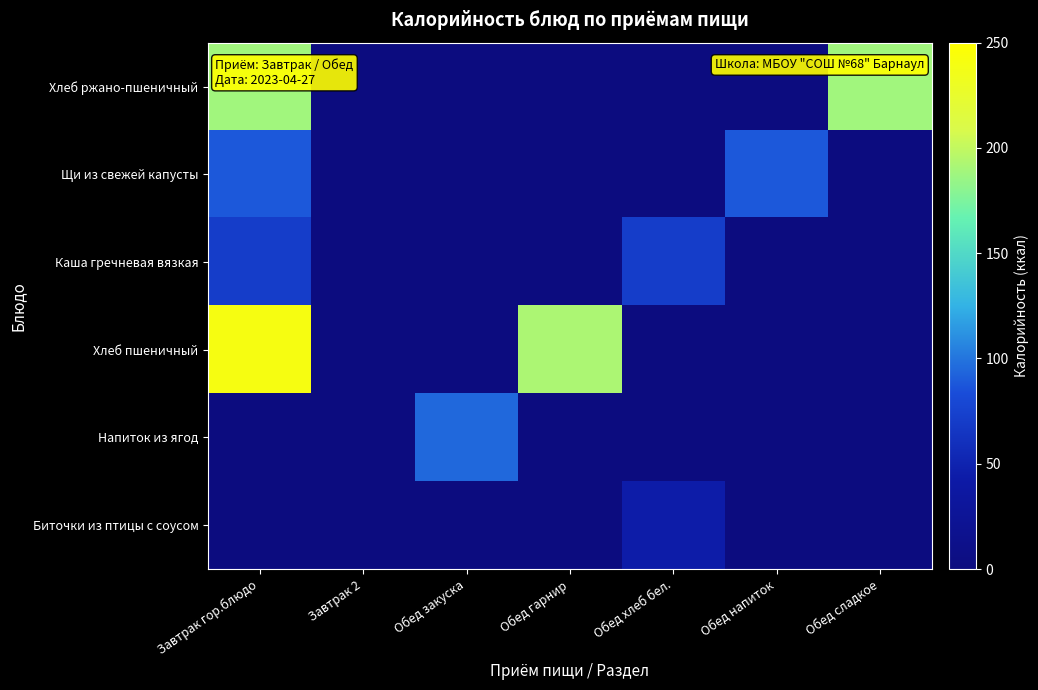

Which series has the largest total across all categories?

Хлеб пшеничный